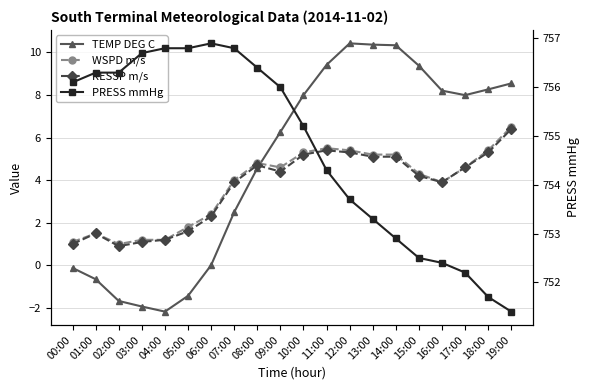

The PRESS mmHg series shows 753.7 at 12:00. True or false?

True